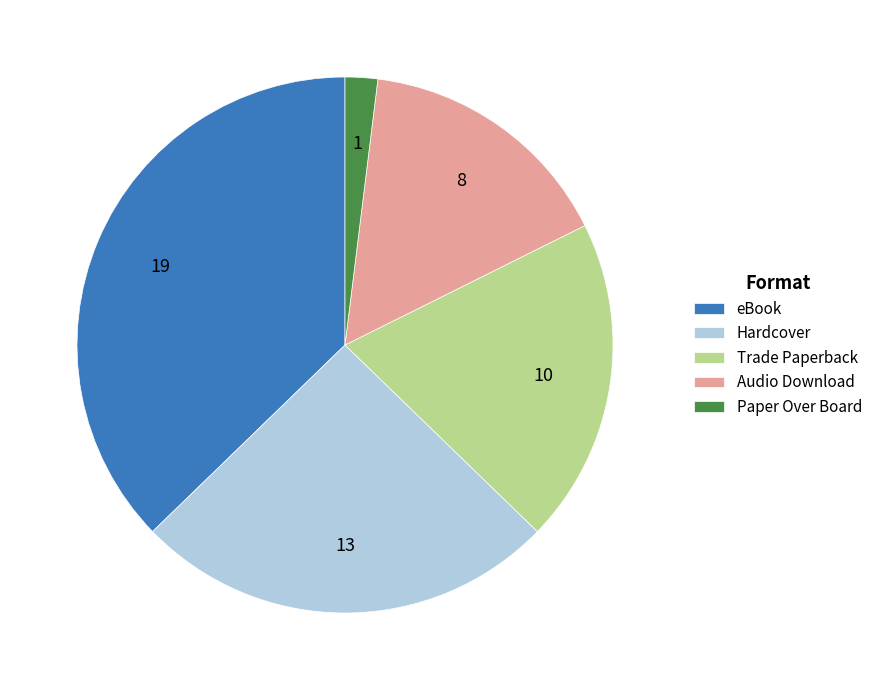

Is there a majority slice in this chart?

No